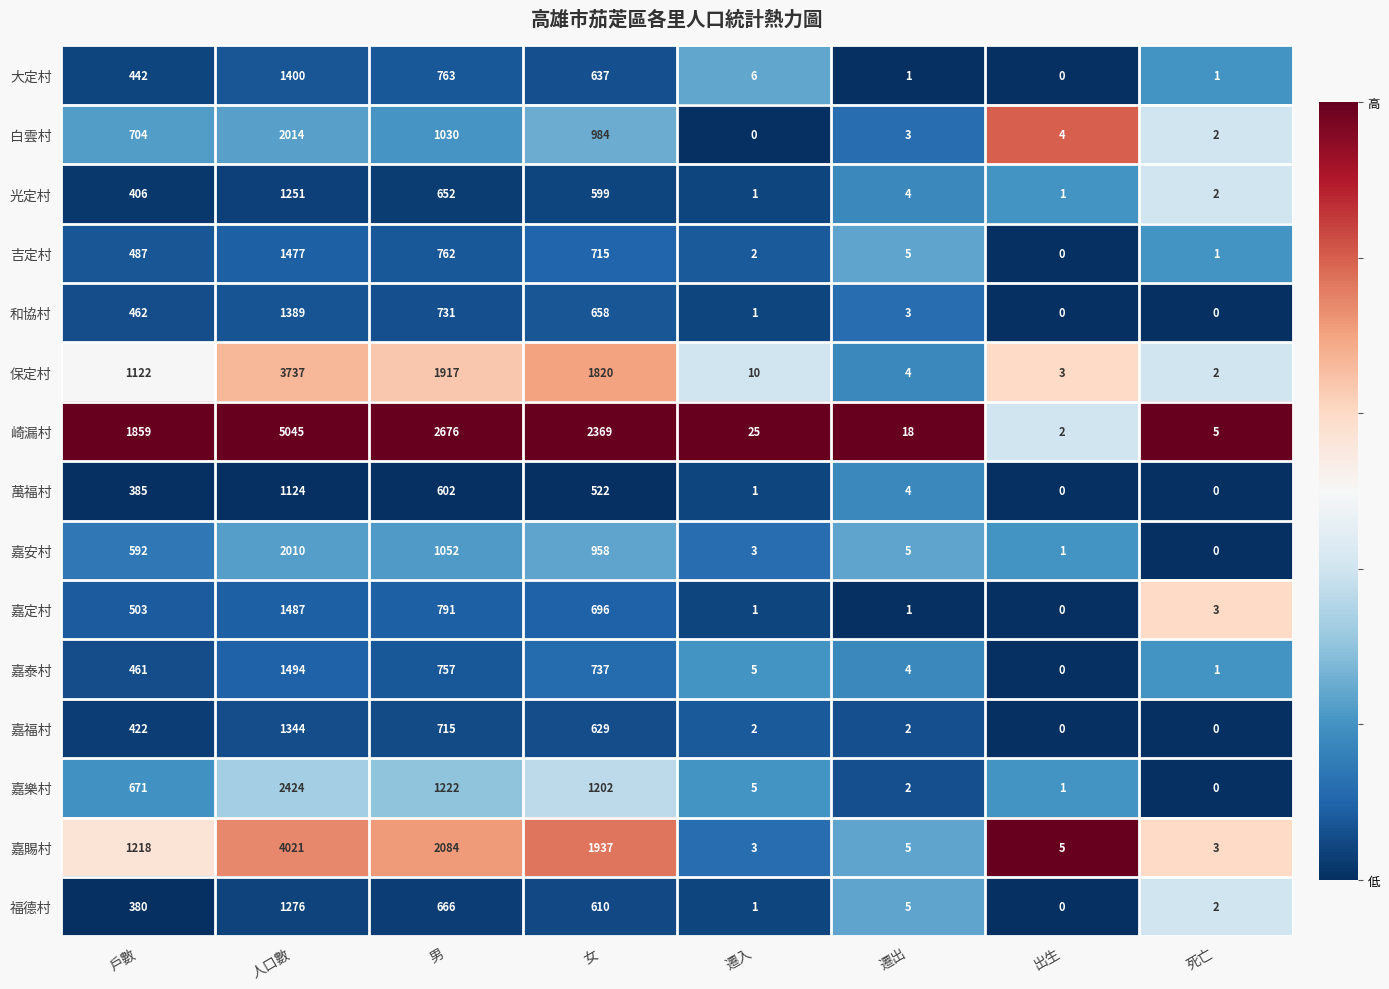

What is the sum of all 福德村 values?

2940